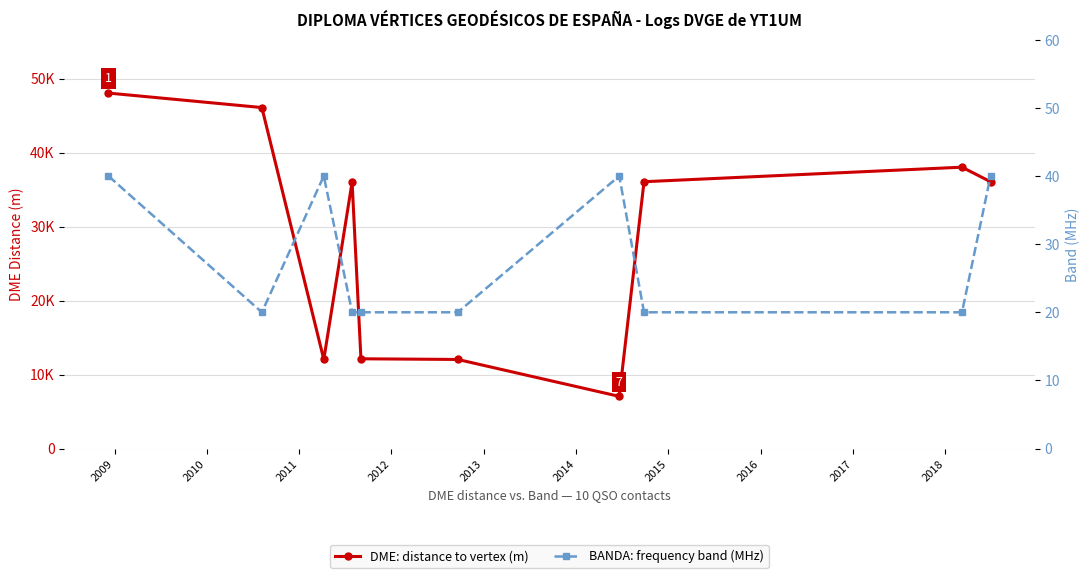

True or false: DME: distance to vertex (m) and BANDA: frequency band (MHz) cross at least once.

False